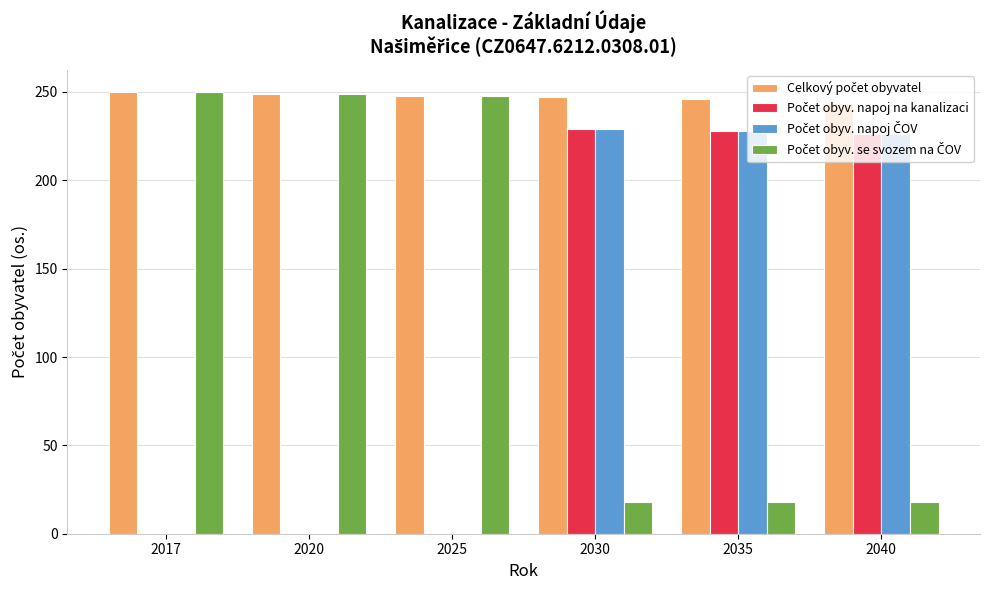

At which category does the chart reach its minimum across all series?

2017